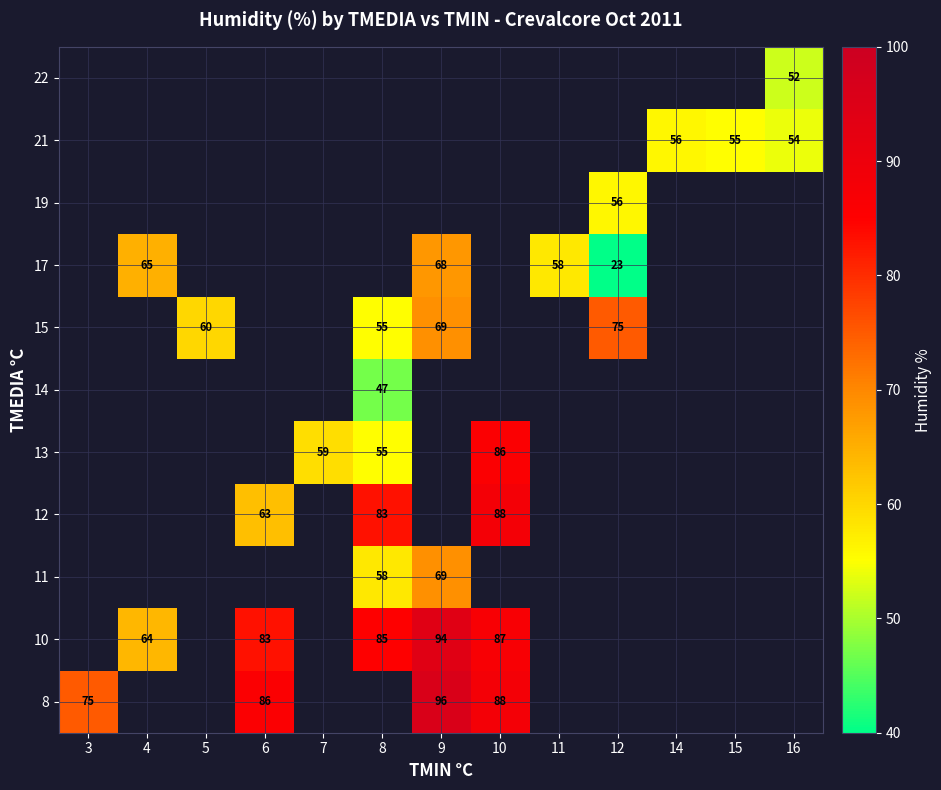

The 10 series shows 64 at 4. True or false?

True